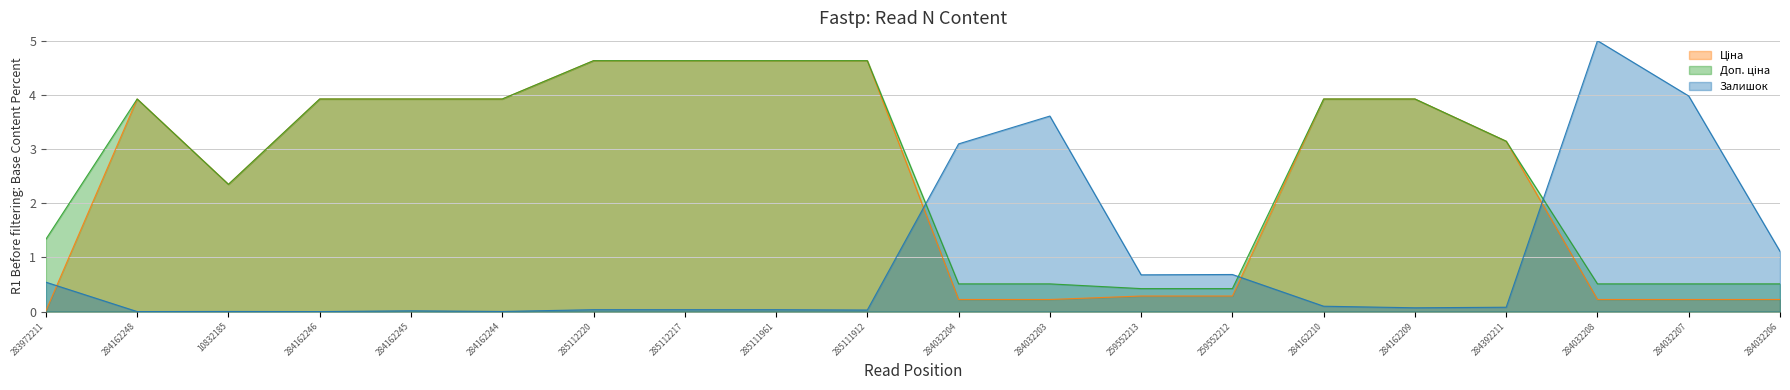

How many times do Ціна and Залишок cross each other?

4